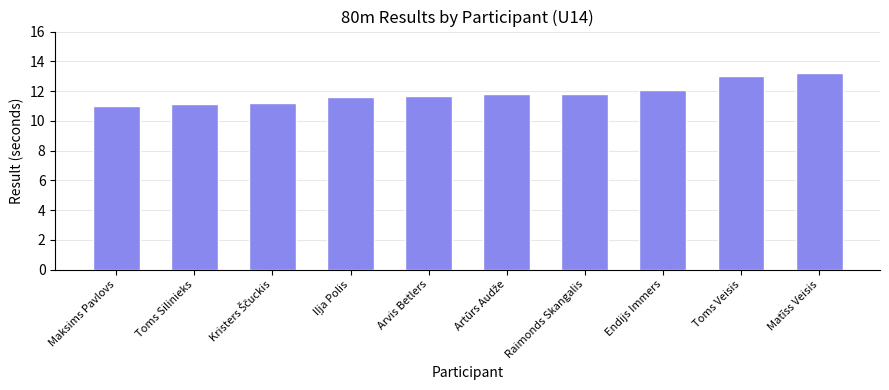

Count the number of values greater than 11.

9